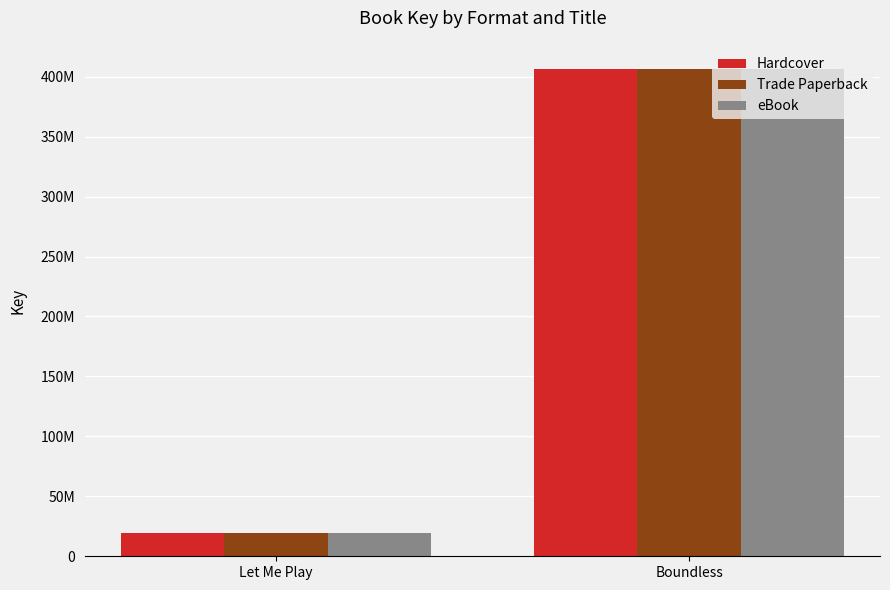

Are the bars grouped side by side (vs. stacked)?

Yes